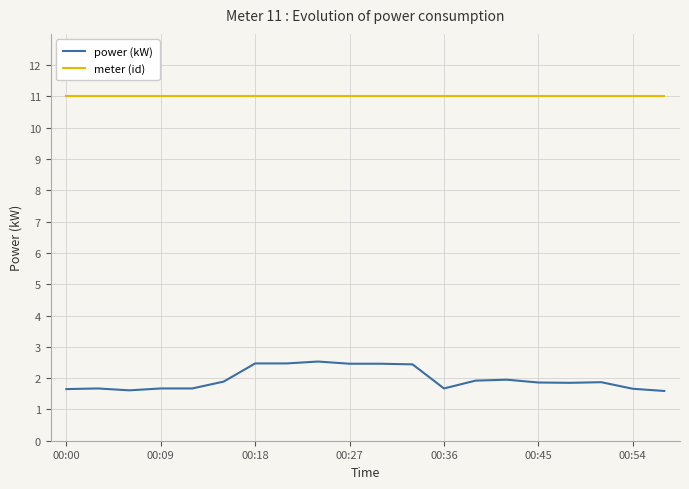

Does the chart have visible grid lines?

Yes